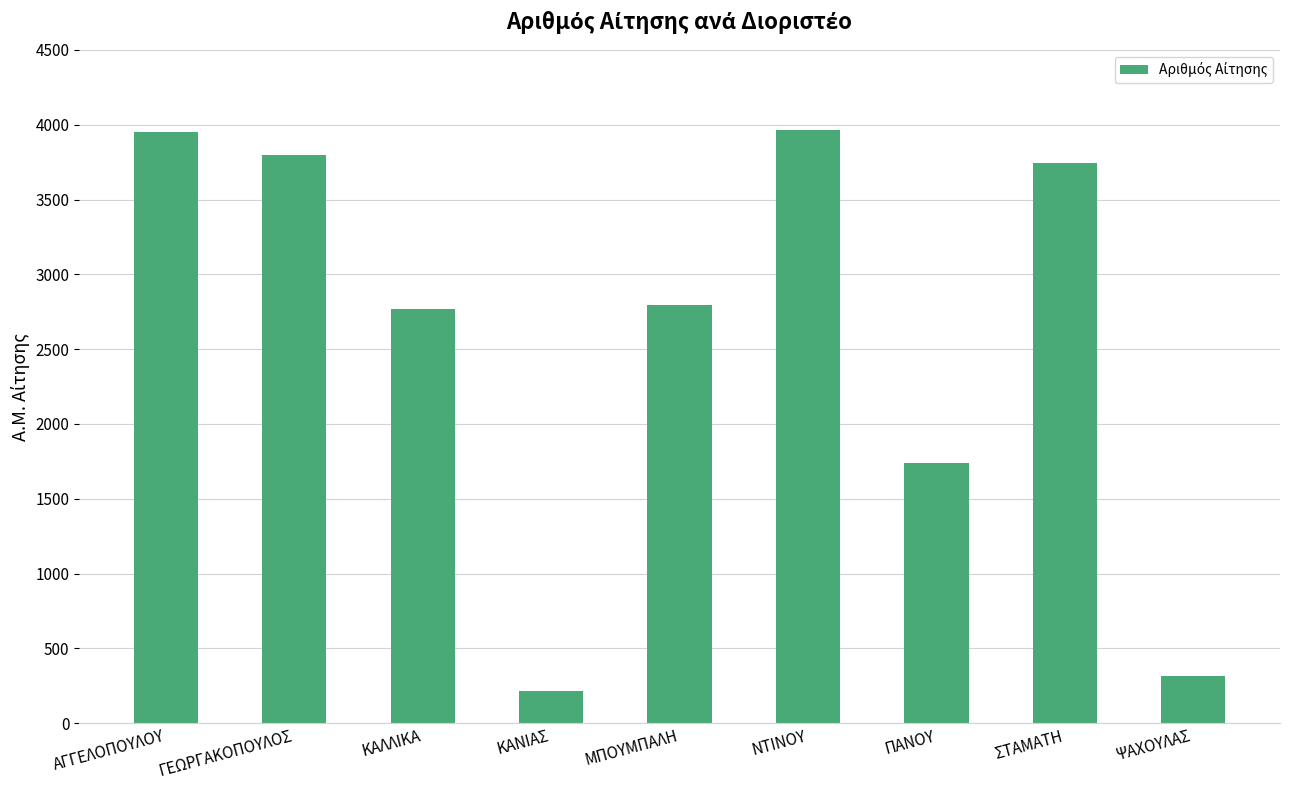

Is it true that the value at ΚΑΝΙΑΣ is 217?

True